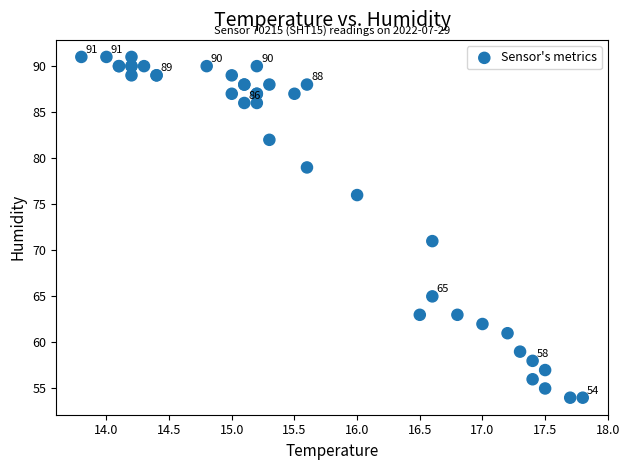

What Y value in the scatter plot is closest to 72?

71